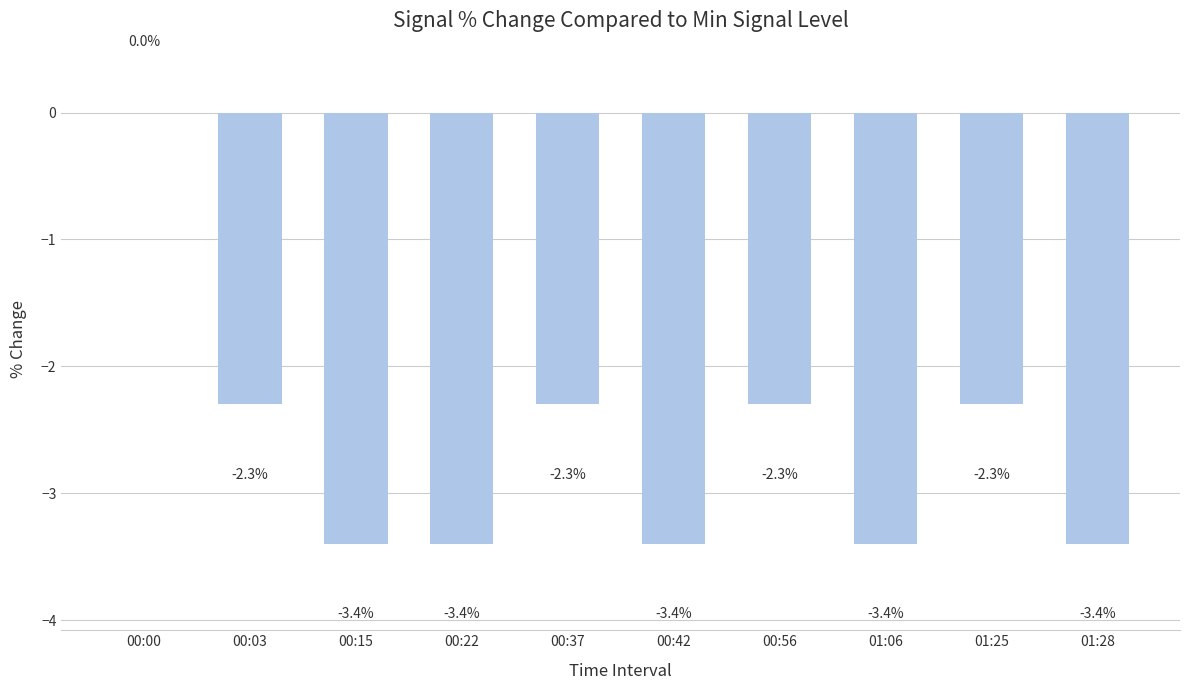

Where is the data nearest to the value -1?

00:00